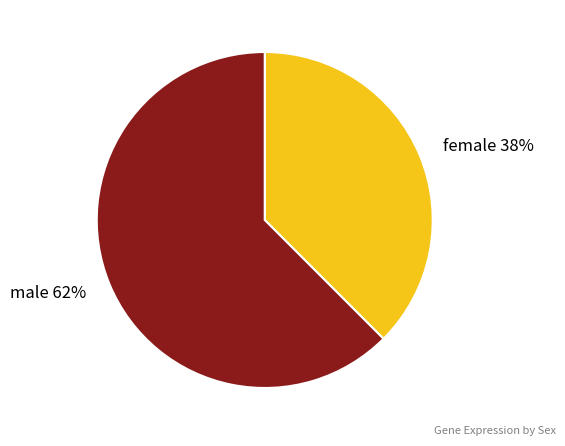

What is the ratio of the value at female to the value at male?

0.6